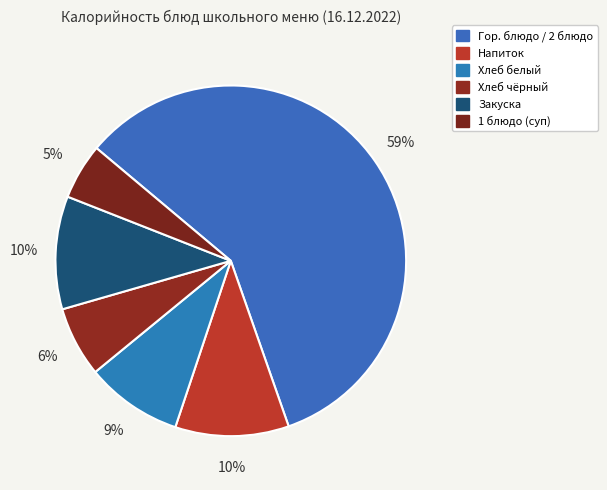

How many slices are in this pie chart?

6